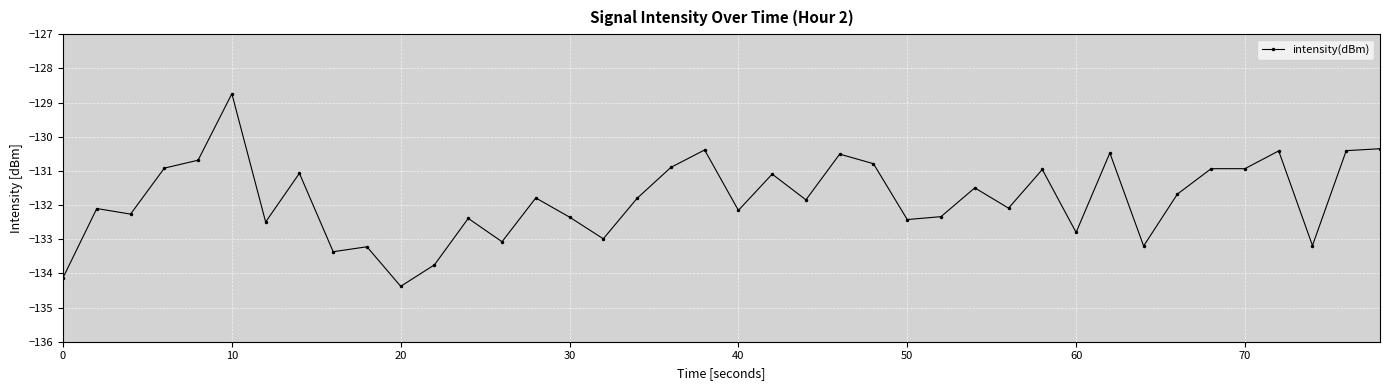

What is the value of the 26th point from the left?

-132.4